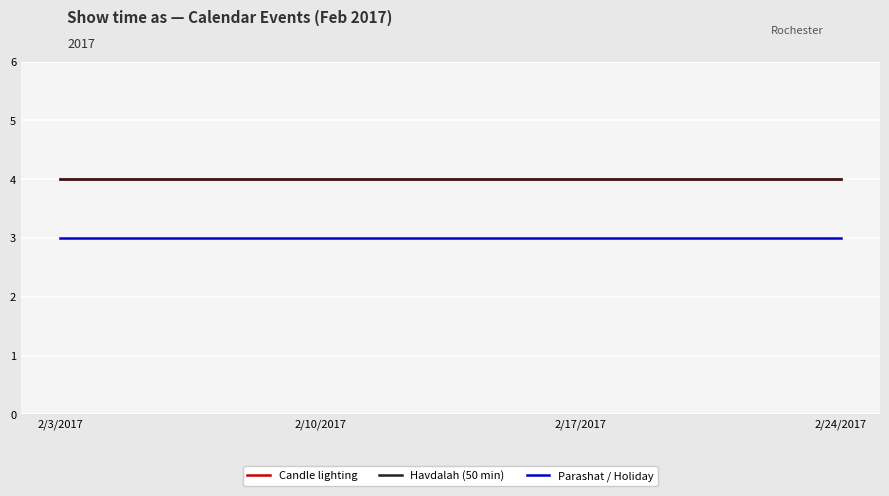

Does the chart have visible grid lines?

Yes